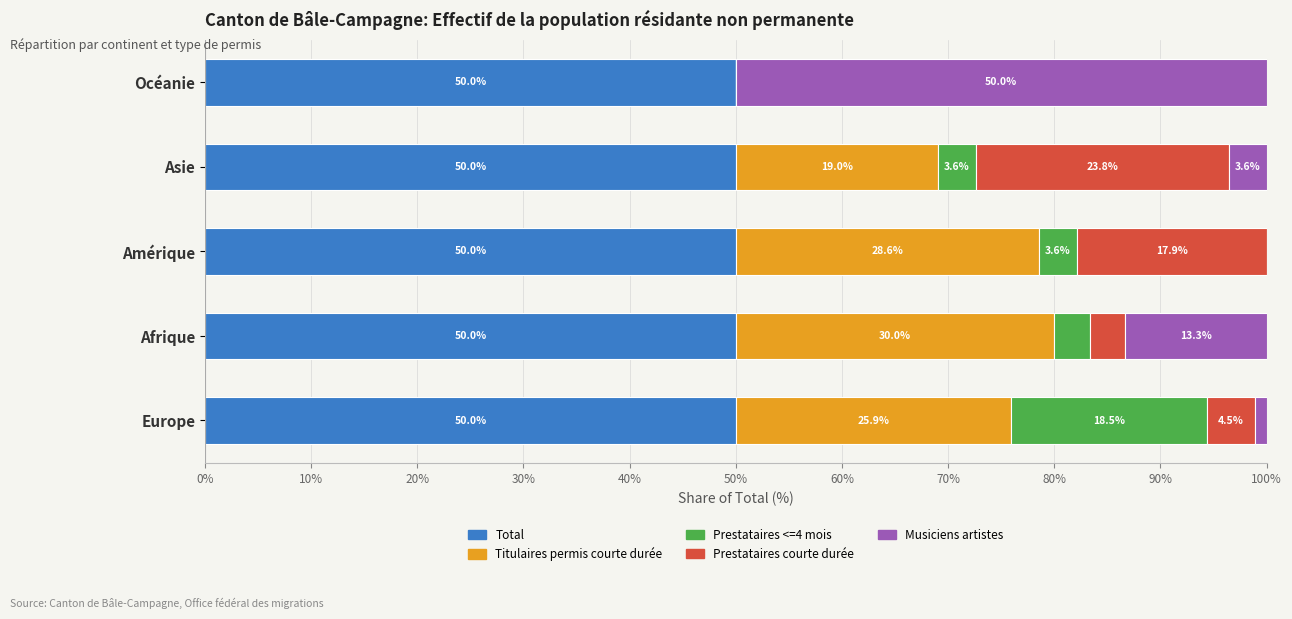

True or false: Total has a value of 50.0 at Océanie.

True